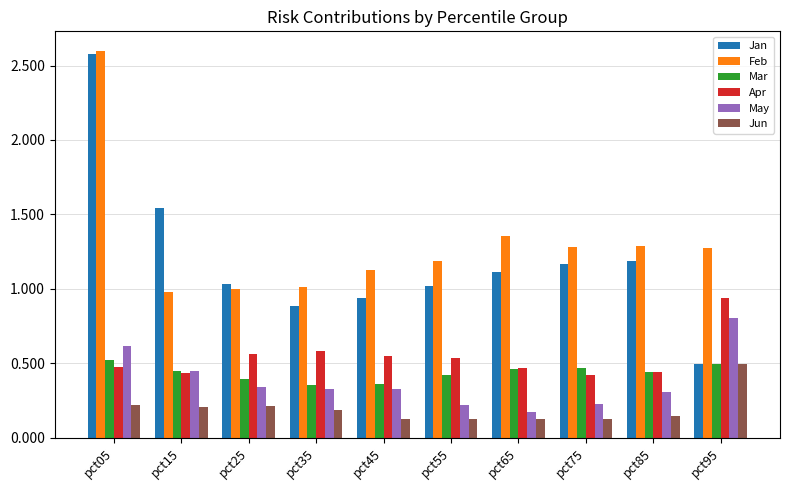

Which category has the highest value across all series?

pct05